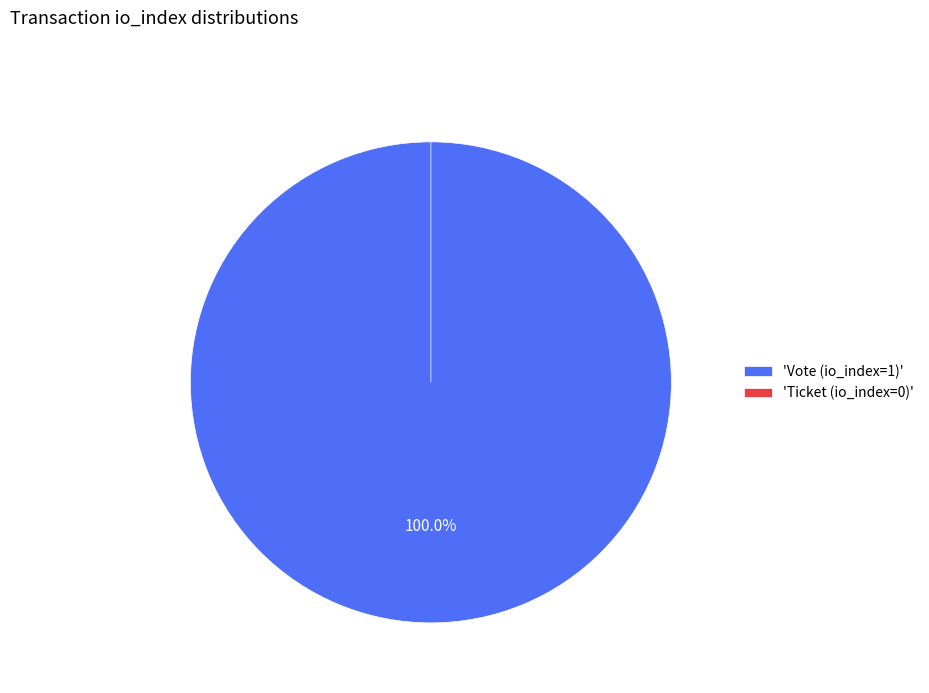

To the nearest percent, what portion does Vote (io_index=1) represent?

100%